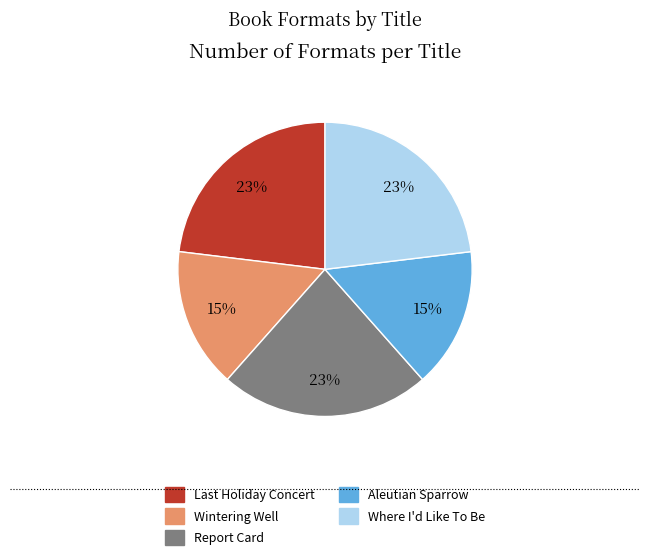

Is it true that Where I'd Like To Be is 15% of the pie?

False